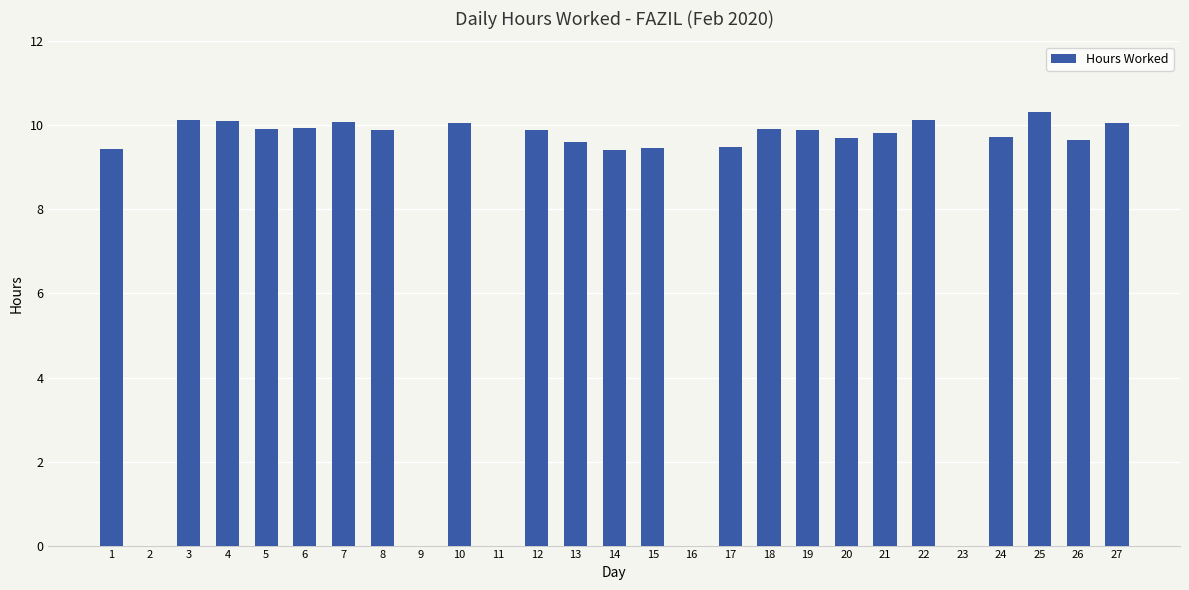

What is the ratio of the value at 20 to the value at 1?

1.0